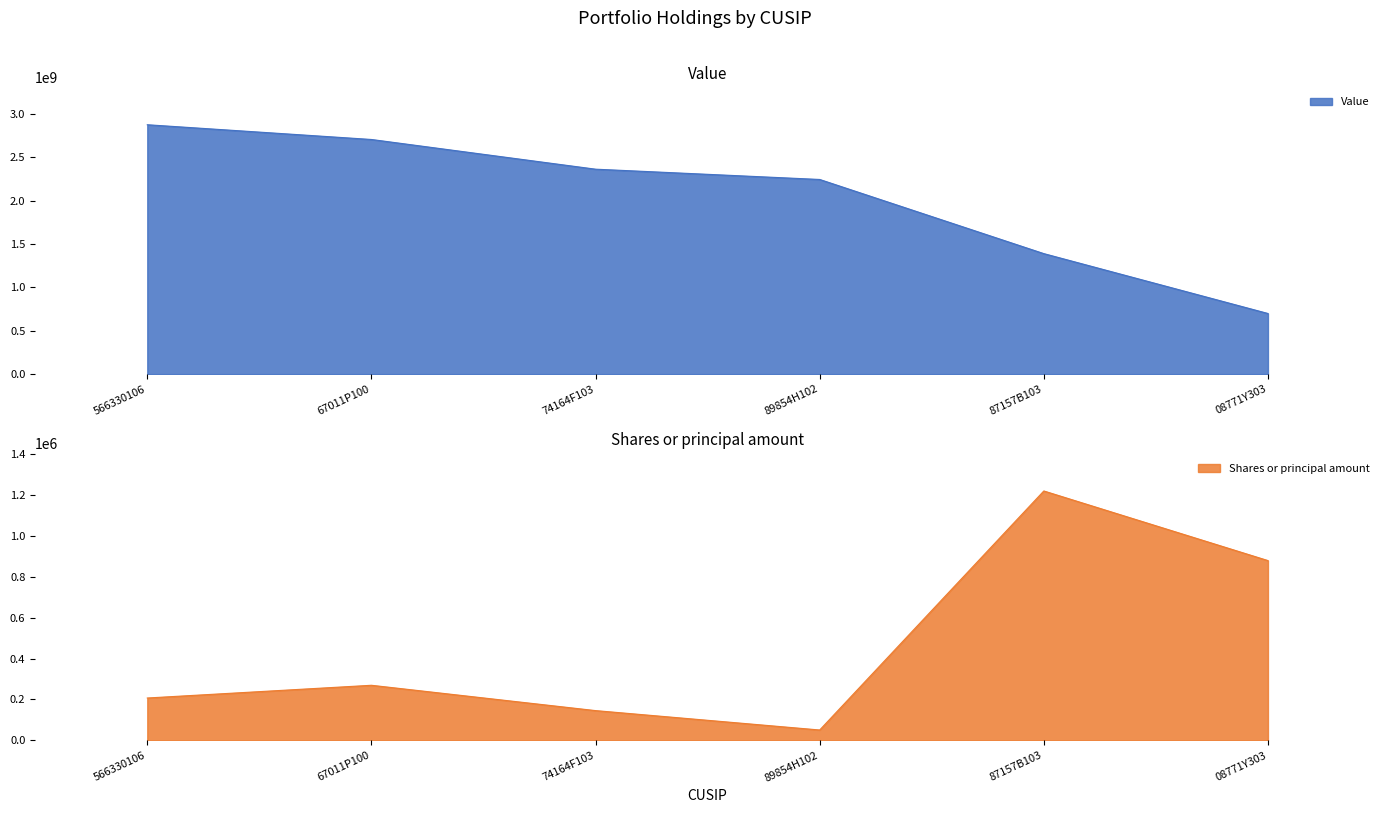

At which label does Shares or principal amount first exceed 269350?

87157B103